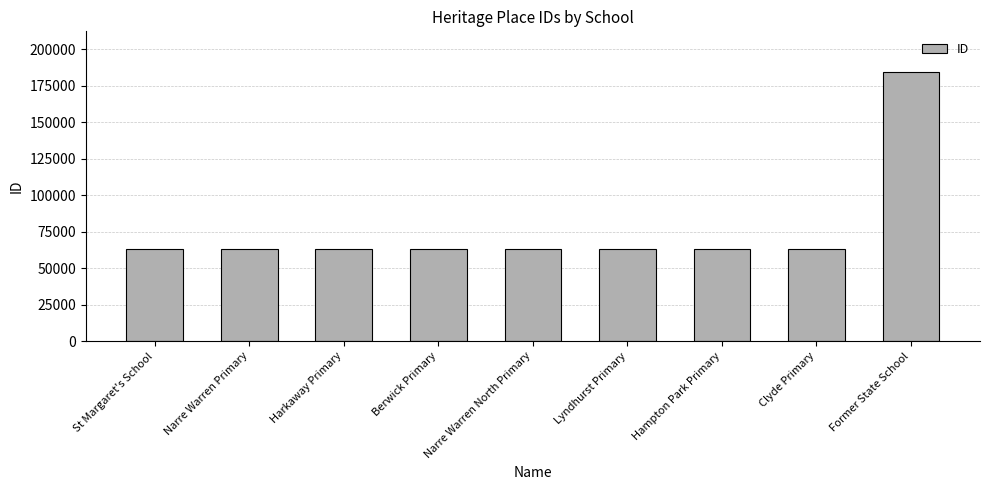

What is the label of the 4th bar from the right?

Lyndhurst Primary